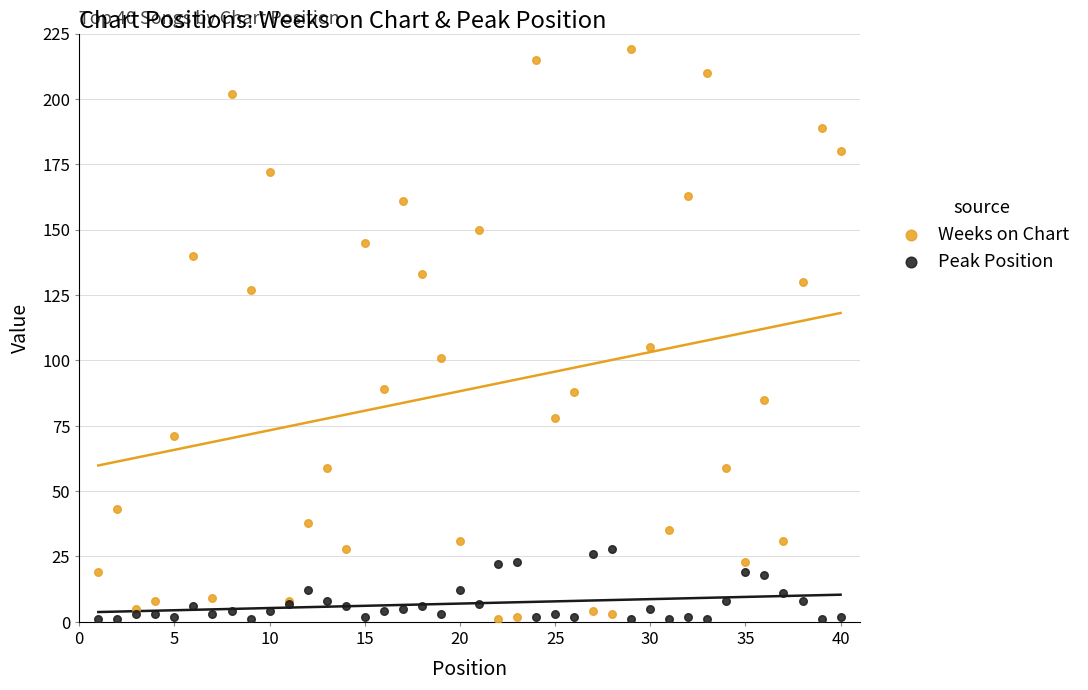

In the Weeks on Chart series, what Y value is closest to 110?

105